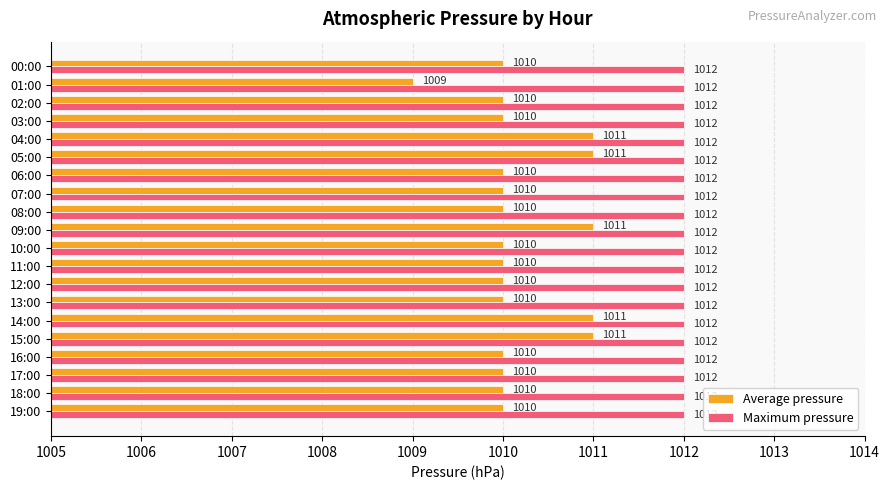

What value does the Maximum pressure series have at 07:00?

1012